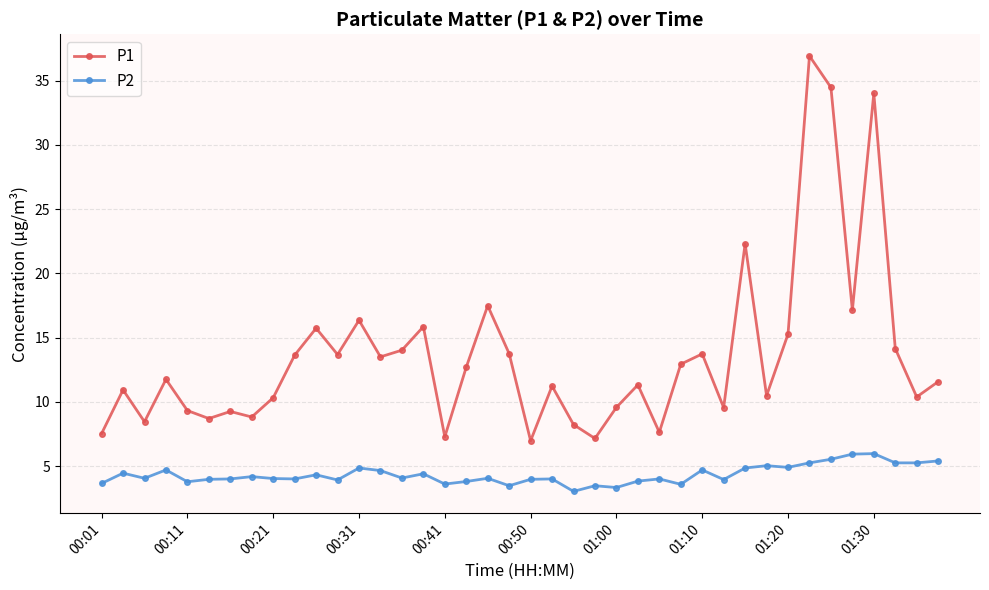

What is the greatest value displayed?

36.9